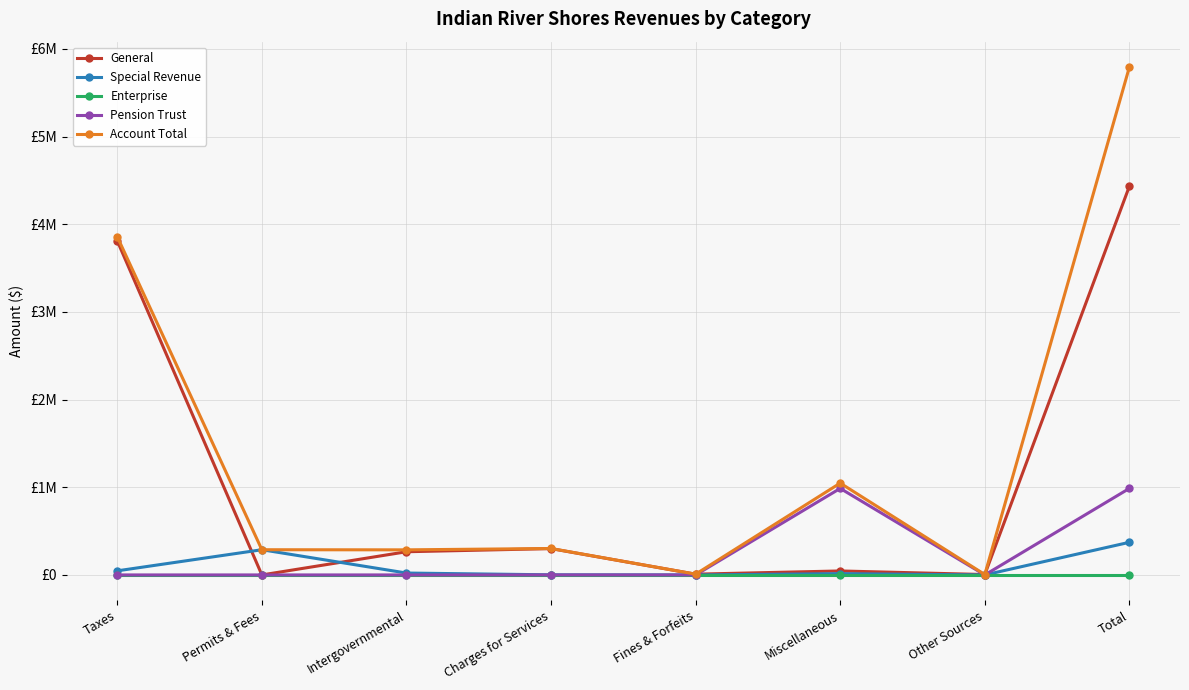

Where is the first local maximum for Special Revenue?

Permits & Fees